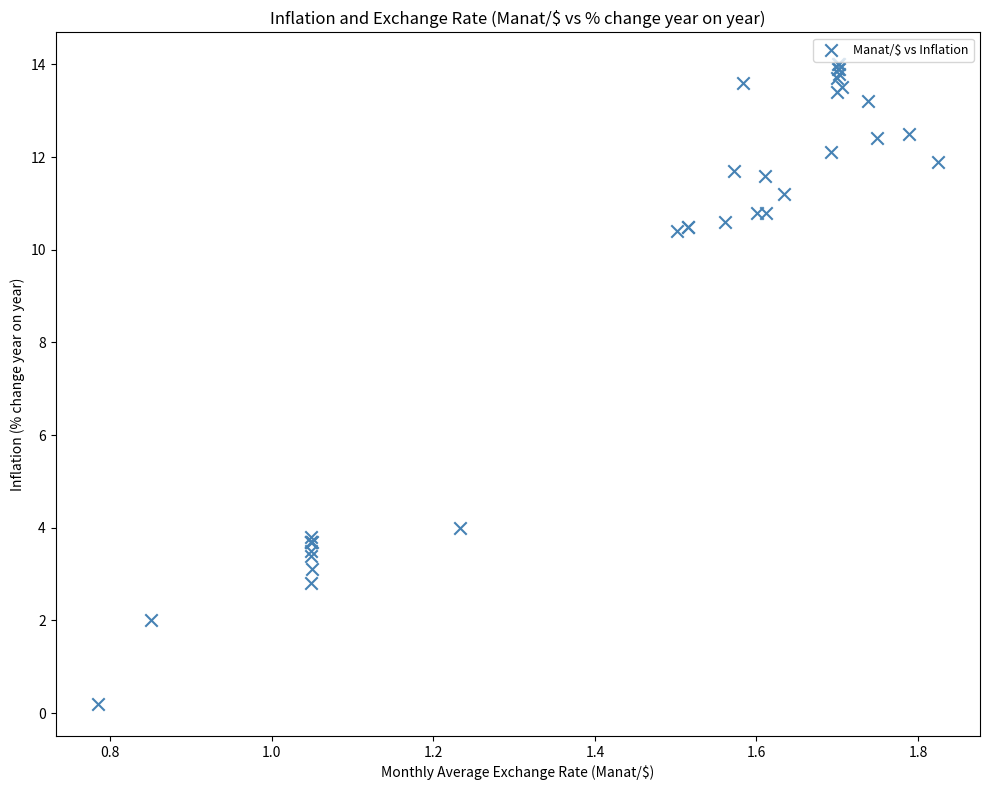

What Y value in the scatter plot is closest to 7?

4.0